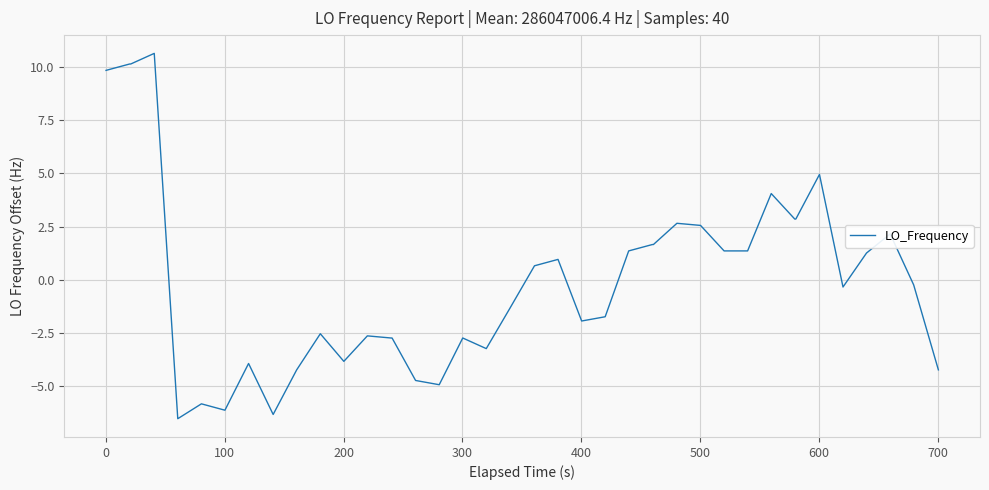

What is the maximum value shown in the chart?

10.7